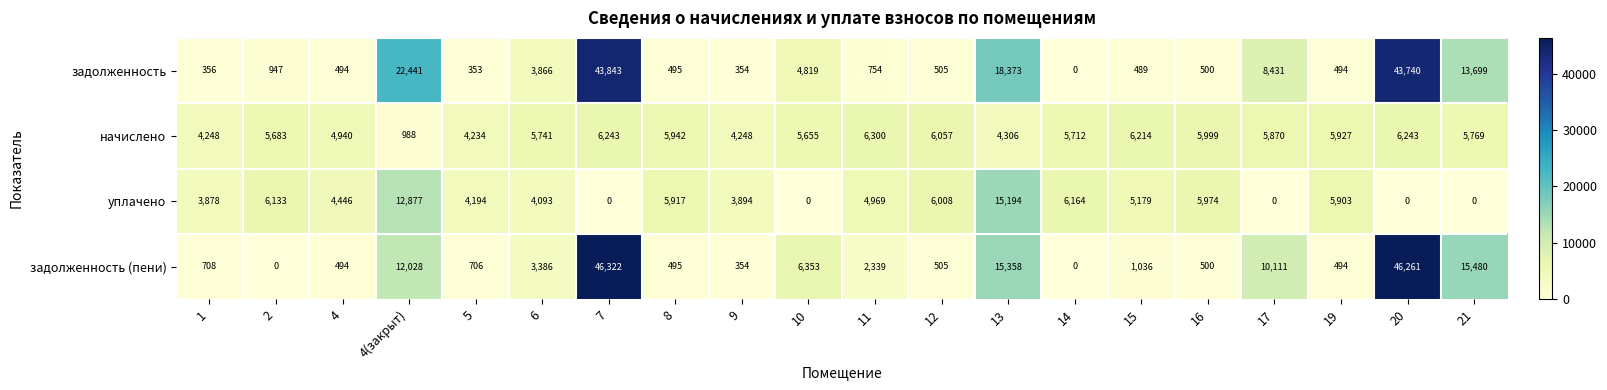

What is the difference between the highest and lowest values at 21?

15480